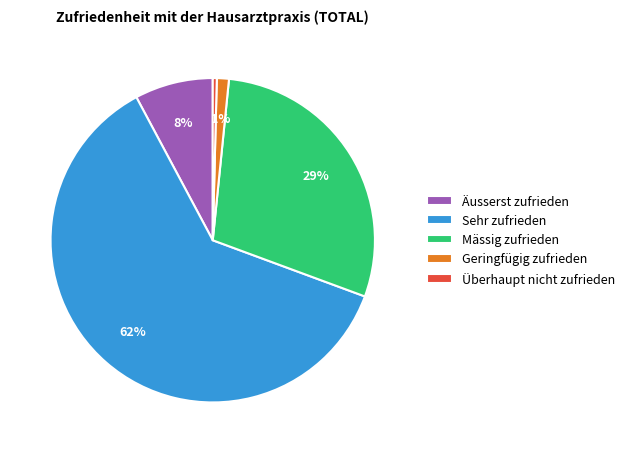

Do Sehr zufrieden and Überhaupt nicht zufrieden together represent more than half of the pie?

Yes